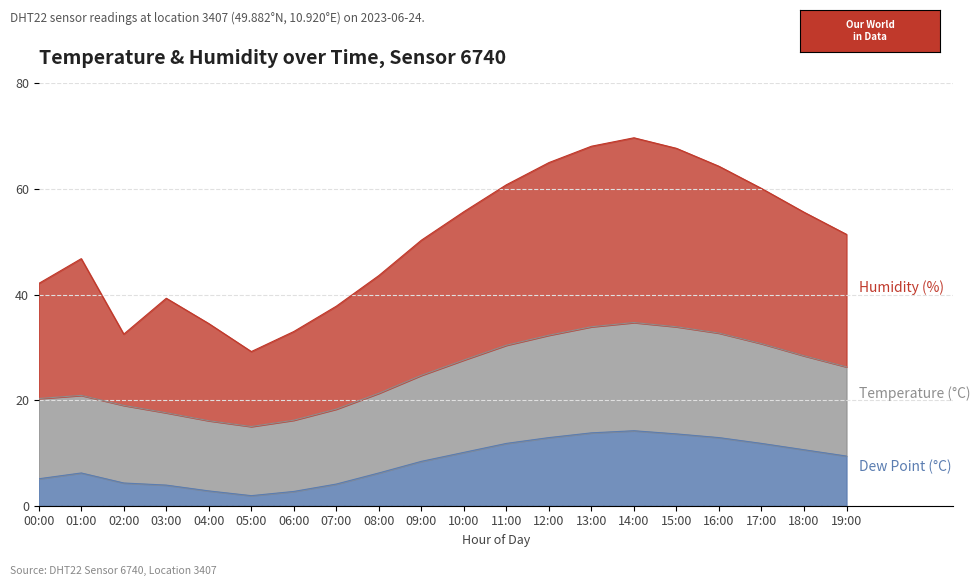

What is the label of the 16th point from the left?

15:00